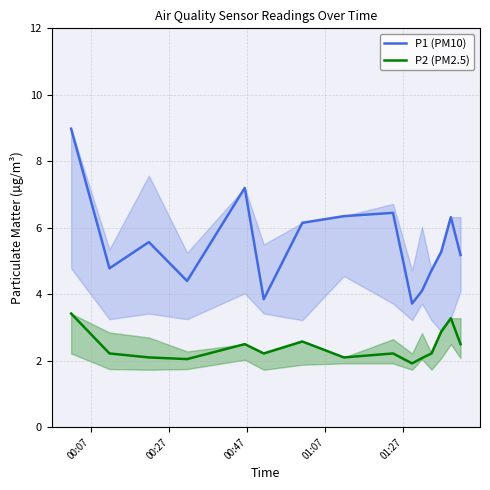

Which series has the largest total across all categories?

P1 (PM10)